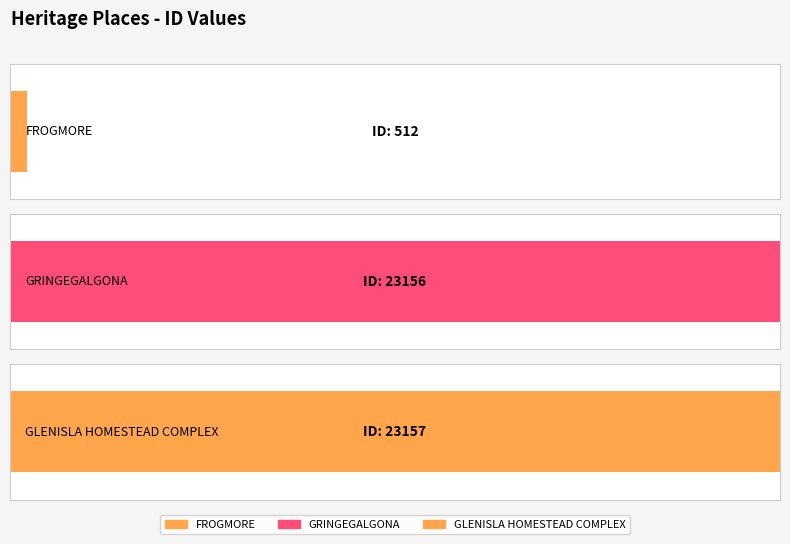

What is the label of the 1st bar from the left?

FROGMORE